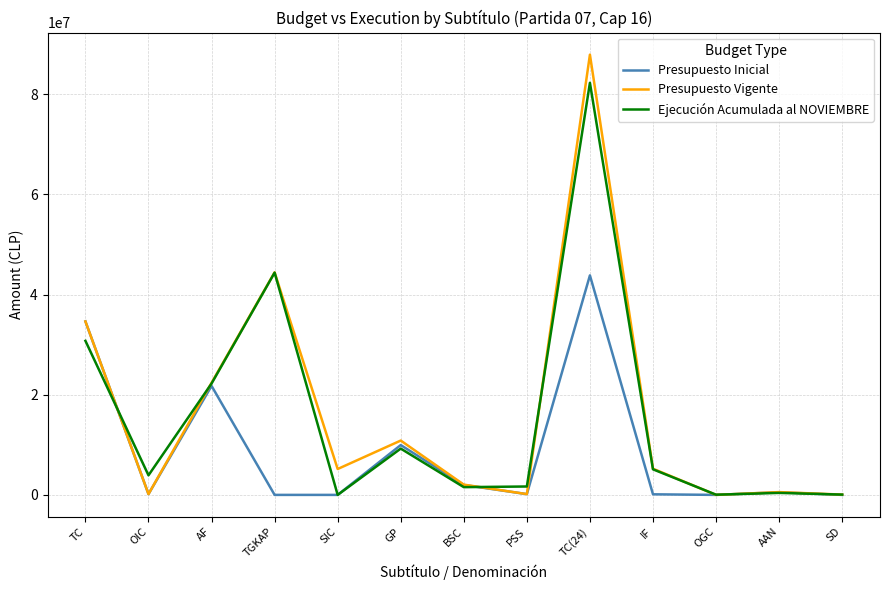

Is it true that Presupuesto Vigente equals 72324890 at TGKAP?

False